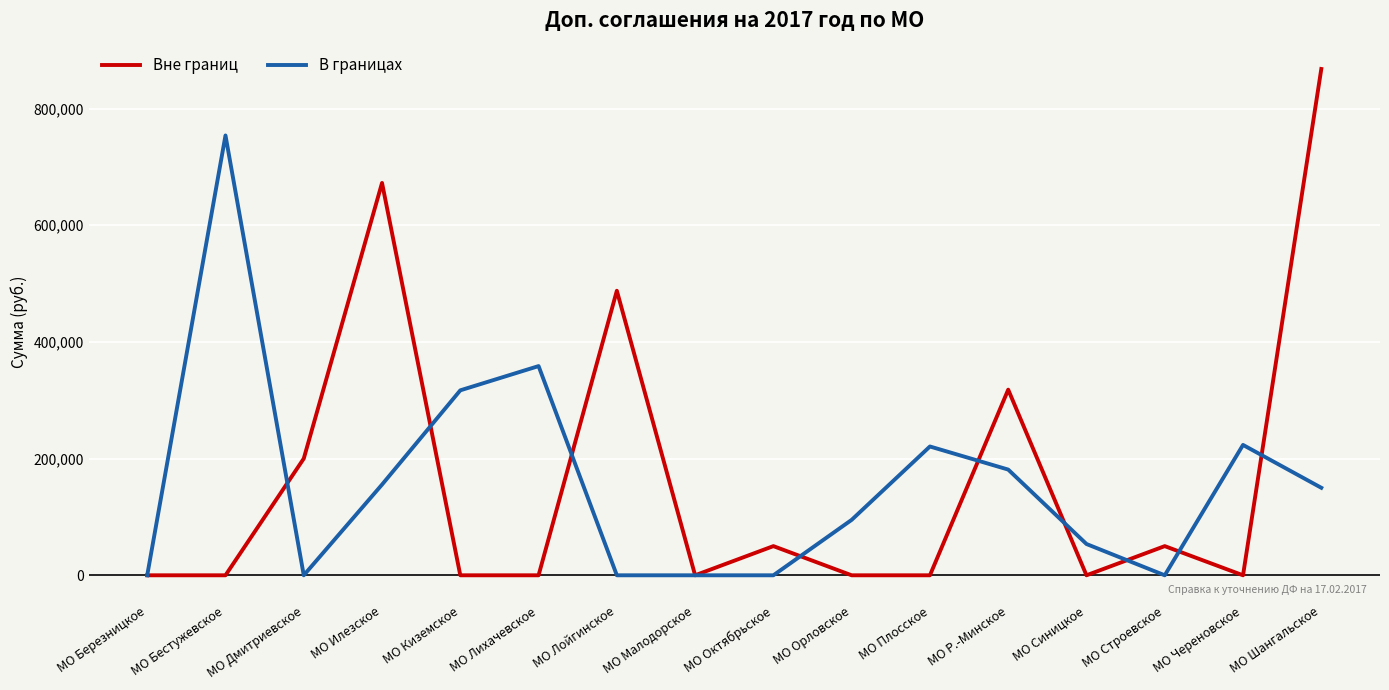

What is the maximum value for Вне границ?

867745.0